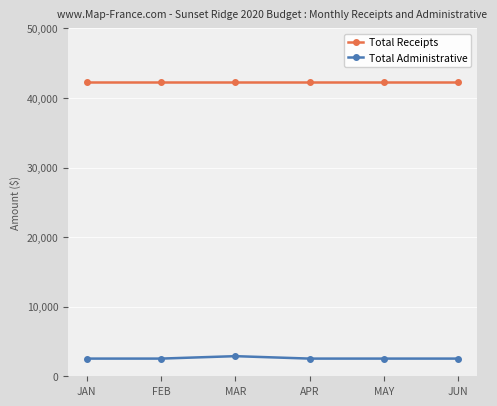

Reading right to left, list all the values displayed in this chart.

Total Receipts: 42329	42329	42329	42329	42329	42329
Total Administrative: 2542	2542	2542	2892	2542	2542